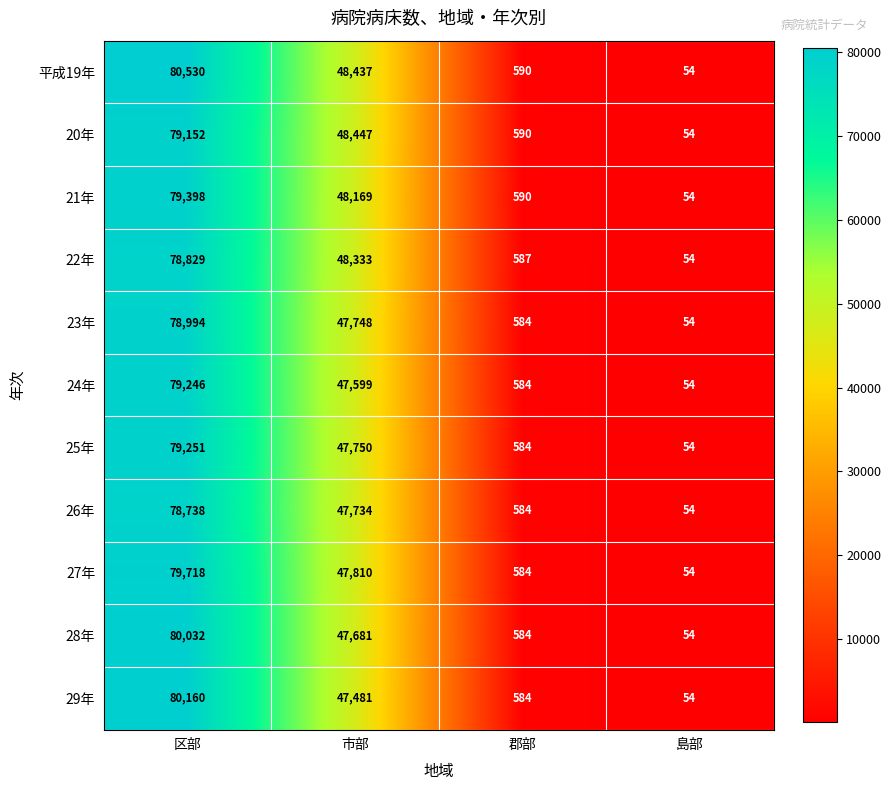

What is the difference between the maximum and second lowest values in the 22年 series?

78242